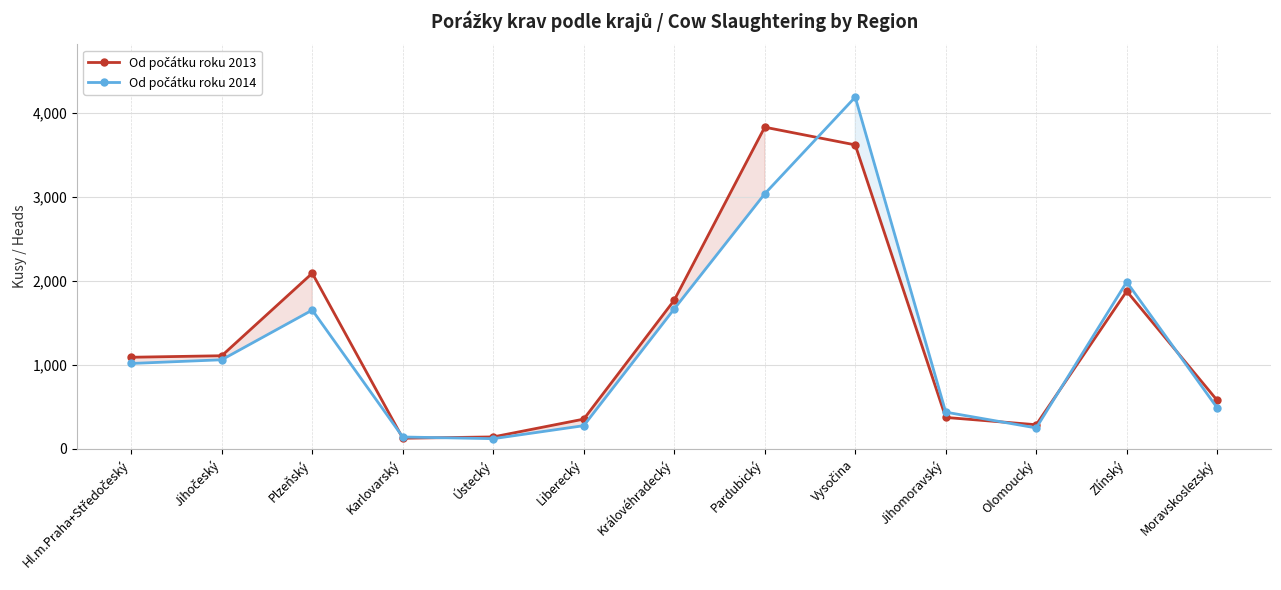

Rank the series by their average value, from lowest to highest.

Od počátku roku 2014, Od počátku roku 2013